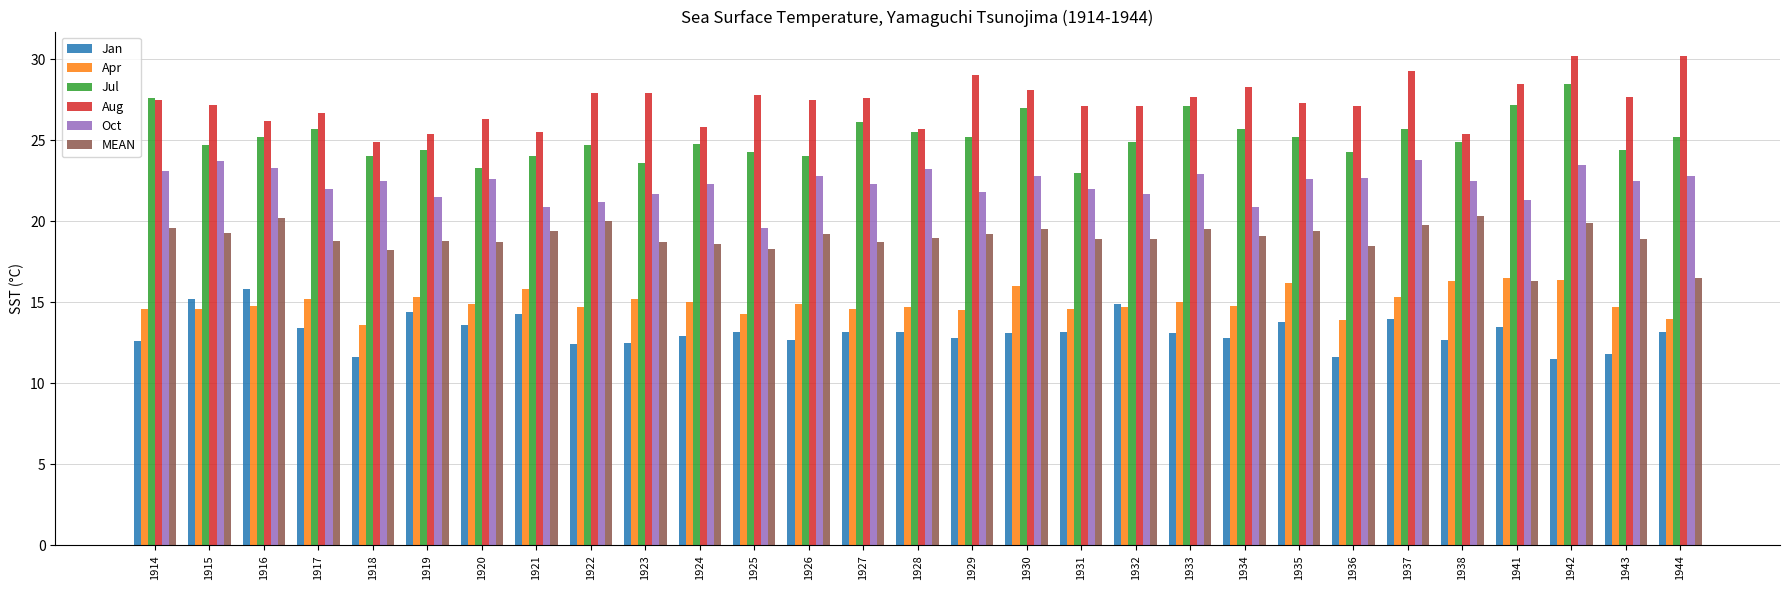

What is the difference between the highest and lowest values at 1943?

15.9